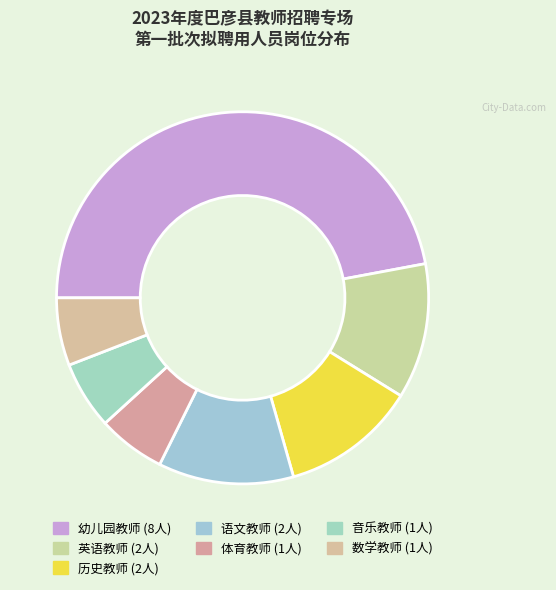

To the nearest percent, what portion does 历史教师 represent?

12%